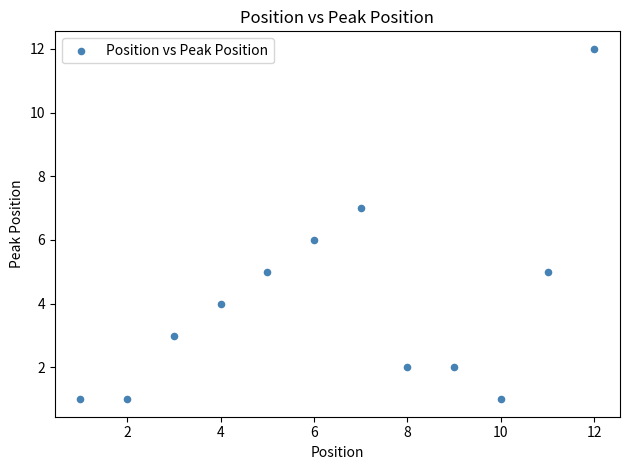

What is the average X value?

6